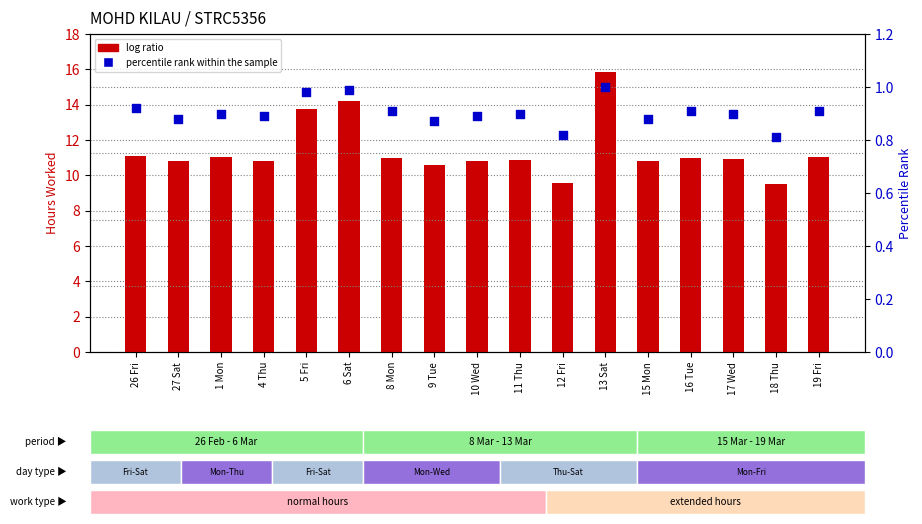

At how many categories does at least one series exceed 12?

3